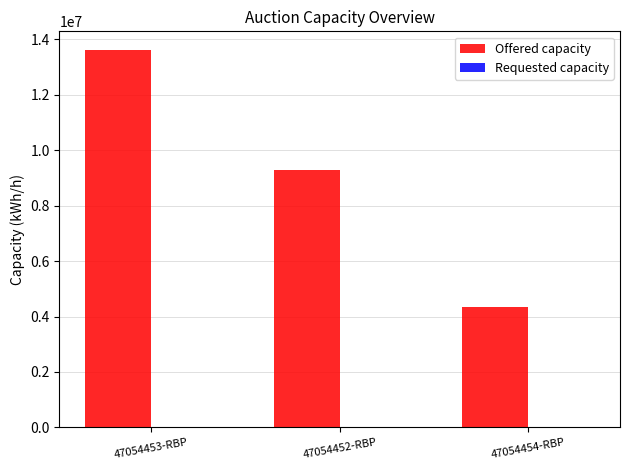

Reading right to left, what are all the values shown in this chart?

47054454-RBP=4338208	47054452-RBP=9266209	47054453-RBP=13604417